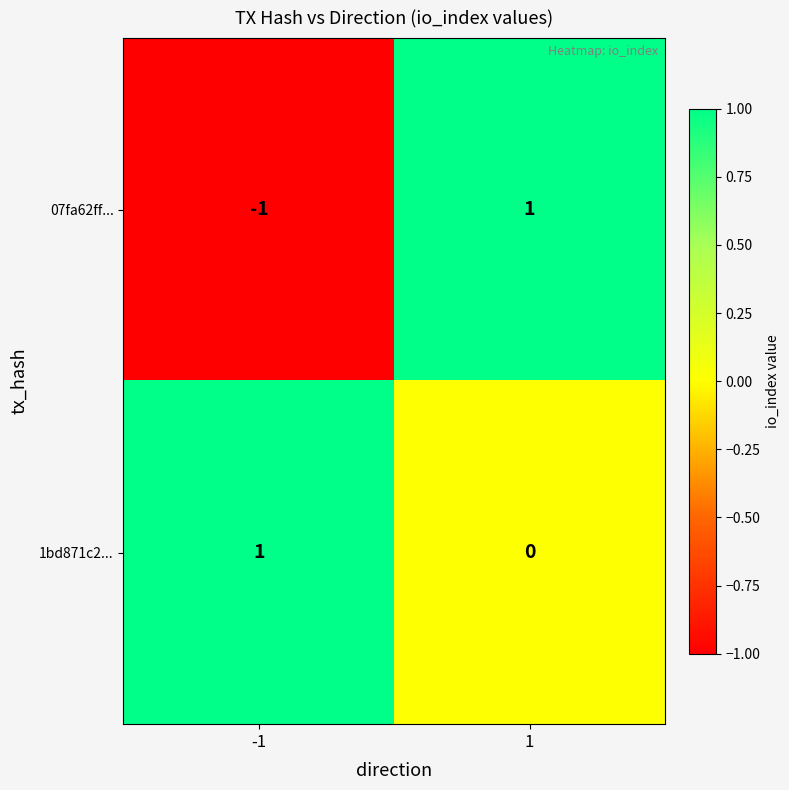

List the series in order of their overall mean, highest first.

1bd871c2..., 07fa62ff...